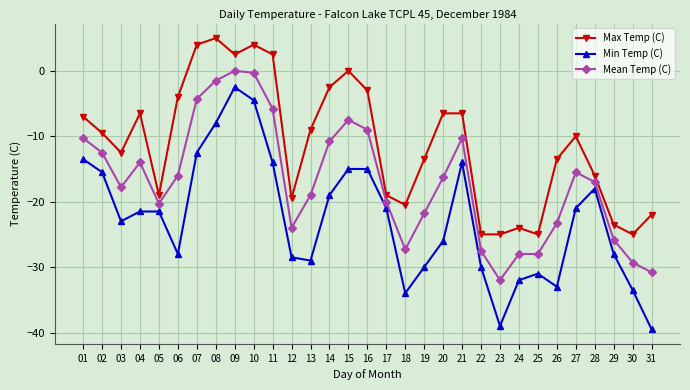

The Max Temp (C) series shows -15.3 at 13. True or false?

False